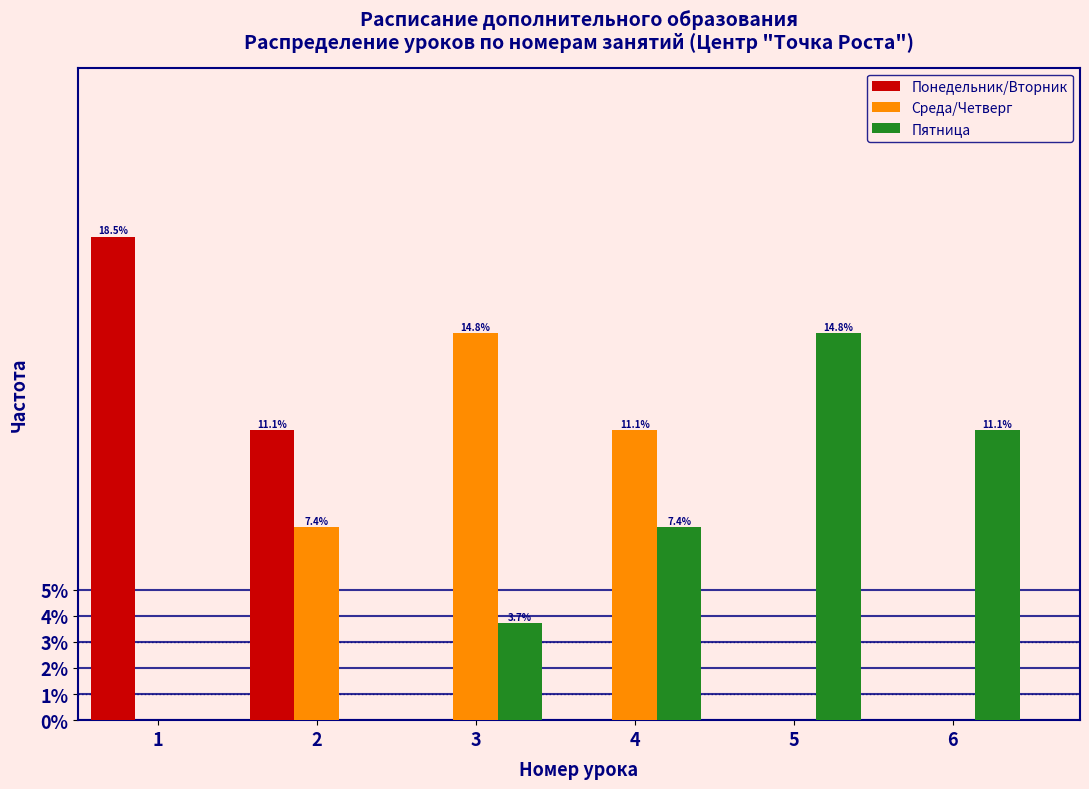

Reading left to right, extract all data points from this chart.

Понедельник/Вторник: 1=18.5	2=11.1	3=0.0	4=0.0	5=0.0	6=0.0
Среда/Четверг: 1=0.0	2=7.4	3=14.8	4=11.1	5=0.0	6=0.0
Пятница: 1=0.0	2=0.0	3=3.7	4=7.4	5=14.8	6=11.1